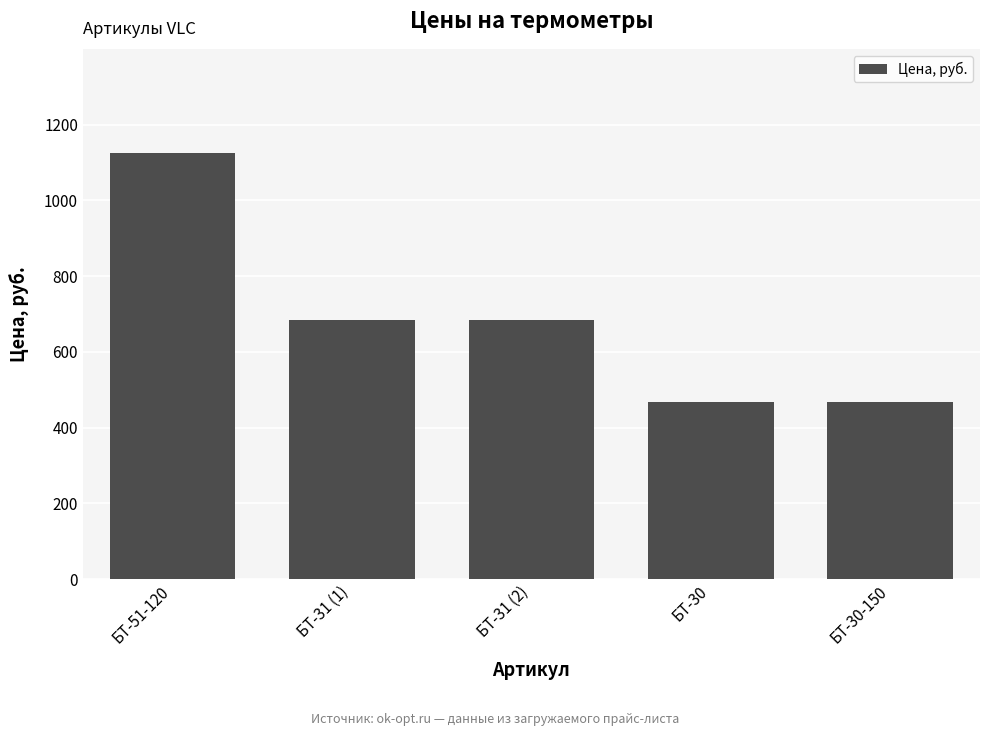

What is the difference between the maximum and minimum values?

658